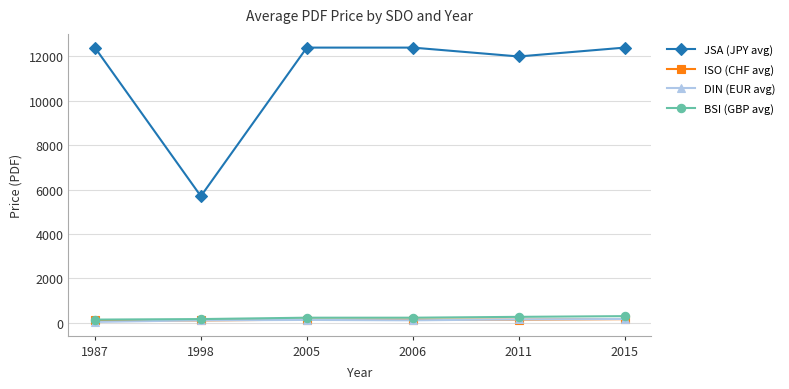

Which series has the widest spread of values?

JSA (JPY avg)